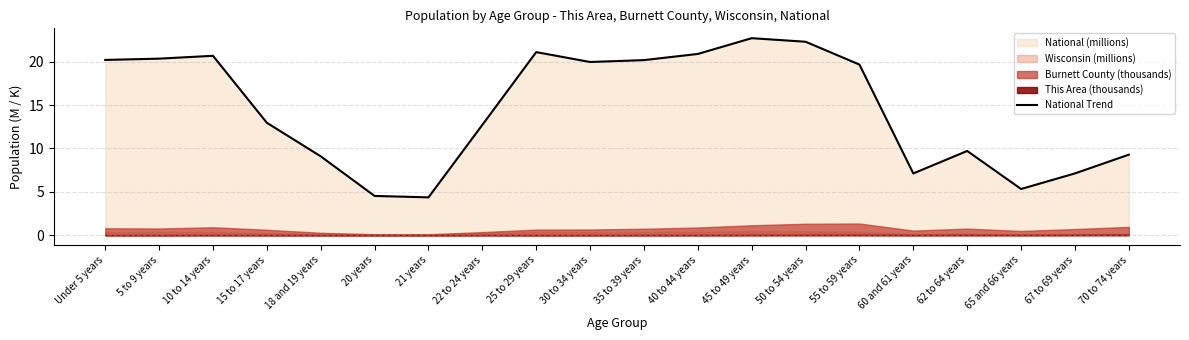

List the labels in order of value, largest first.

45 to 49 years, 50 to 54 years, 25 to 29 years, 40 to 44 years, 10 to 14 years, 5 to 9 years, Under 5 years, 35 to 39 years, 30 to 34 years, 55 to 59 years, 15 to 17 years, 22 to 24 years, 62 to 64 years, 70 to 74 years, 18 and 19 years, 67 to 69 years, 60 and 61 years, 65 and 66 years, 20 years, 21 years